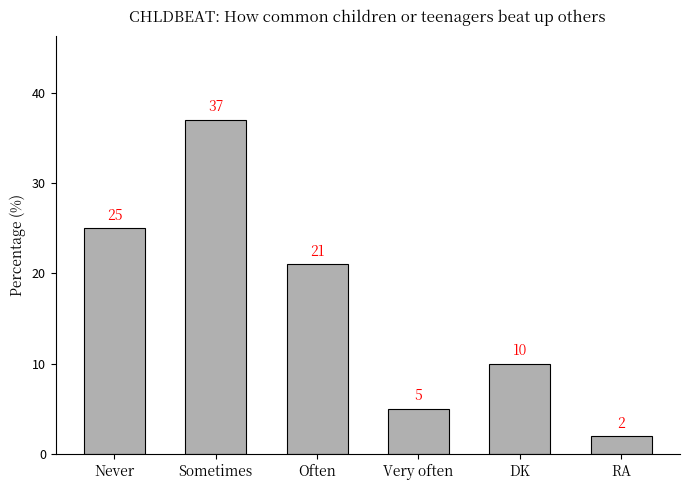

Approximately how many times larger is the value at Never compared to Very often?

5.0